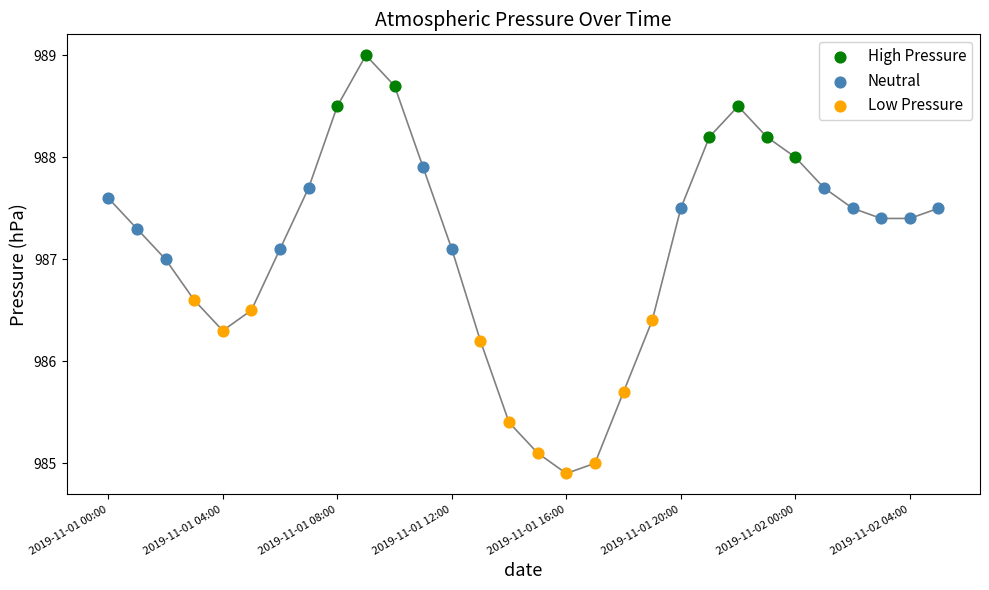

Which series has the widest spread of Y values?

Low Pressure